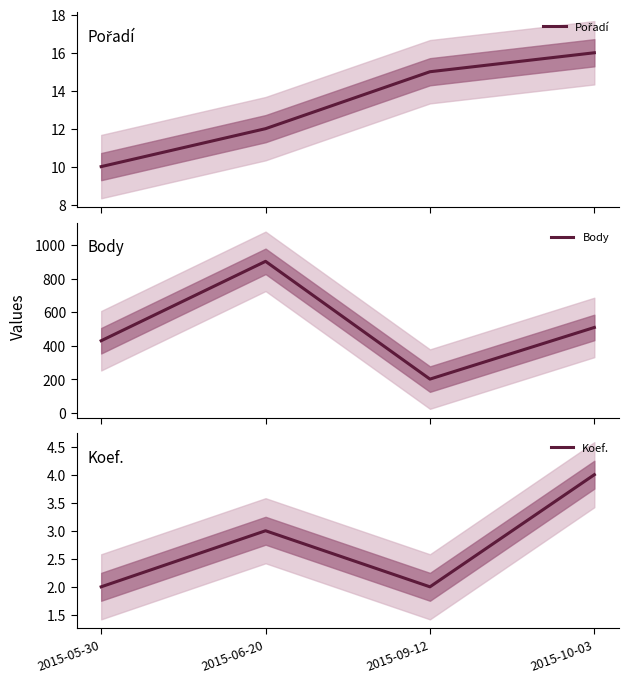

What is the minimum value for Koef.?

2